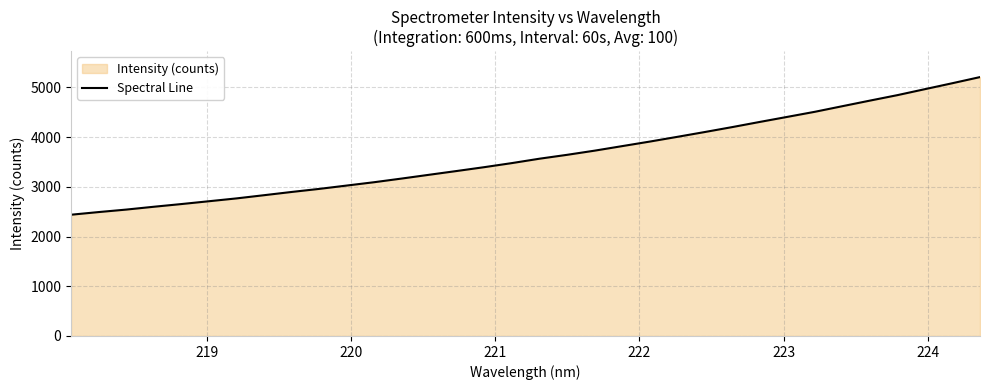

Reading right to left, what are all the values shown in this chart?

5207.5	5084.8	4964.9	4844.6	4734.5	4622.4	4509.6	4407.4	4305.7	4202.1	4102.4	4005.4	3910.1	3819.1	3727.8	3643.9	3566.1	3478.0	3396.2	3319.0	3243.3	3167.0	3093.3	3025.8	2958.3	2896.8	2831.6	2767.2	2710.1	2653.4	2599.1	2542.2	2492.2	2438.8